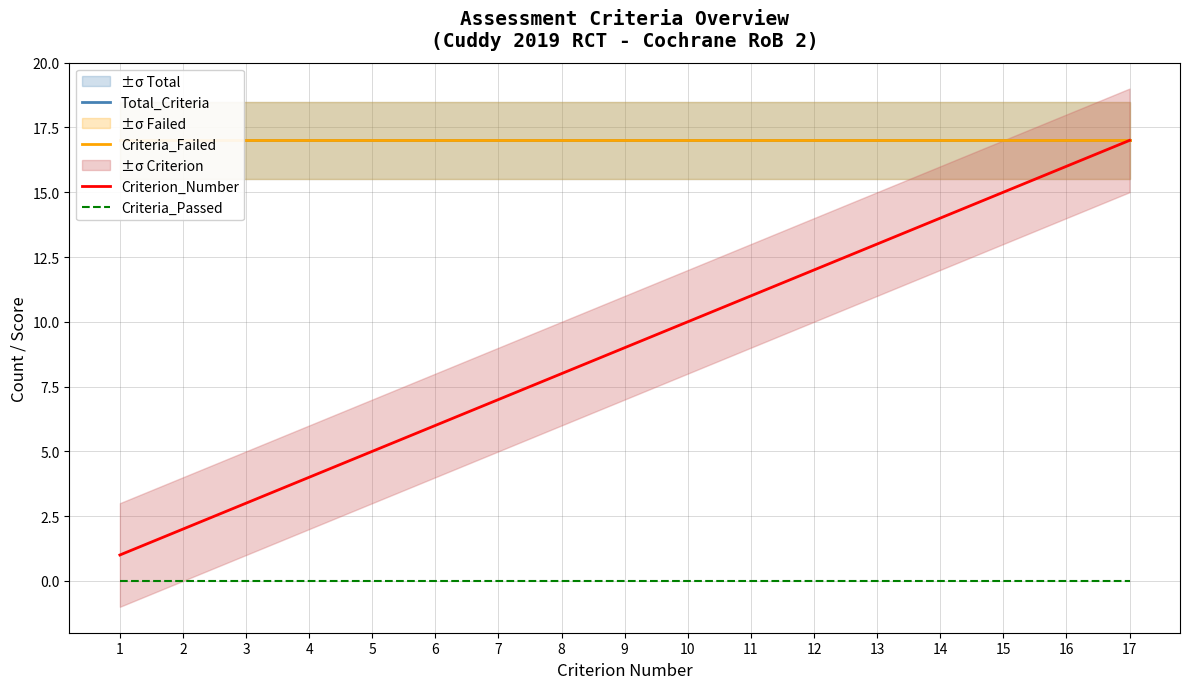

What is the value of the Criteria_Failed point at the 11th from the left?

17